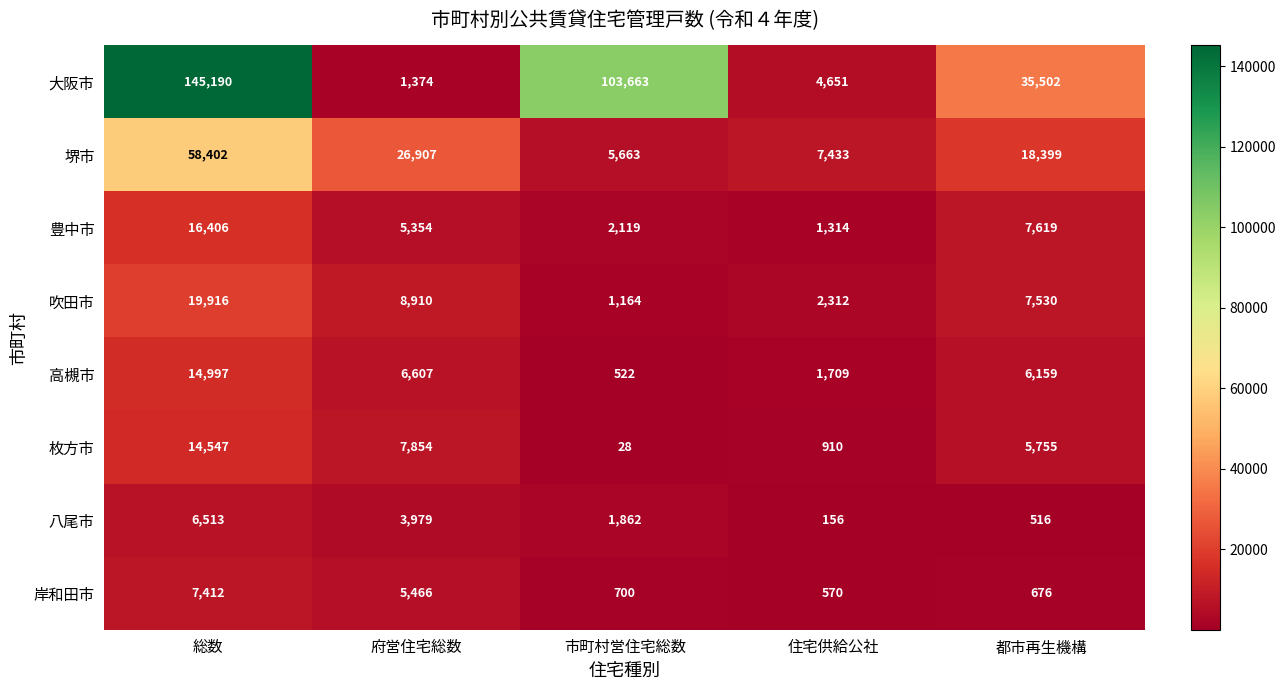

Which series has the widest spread of values?

大阪市